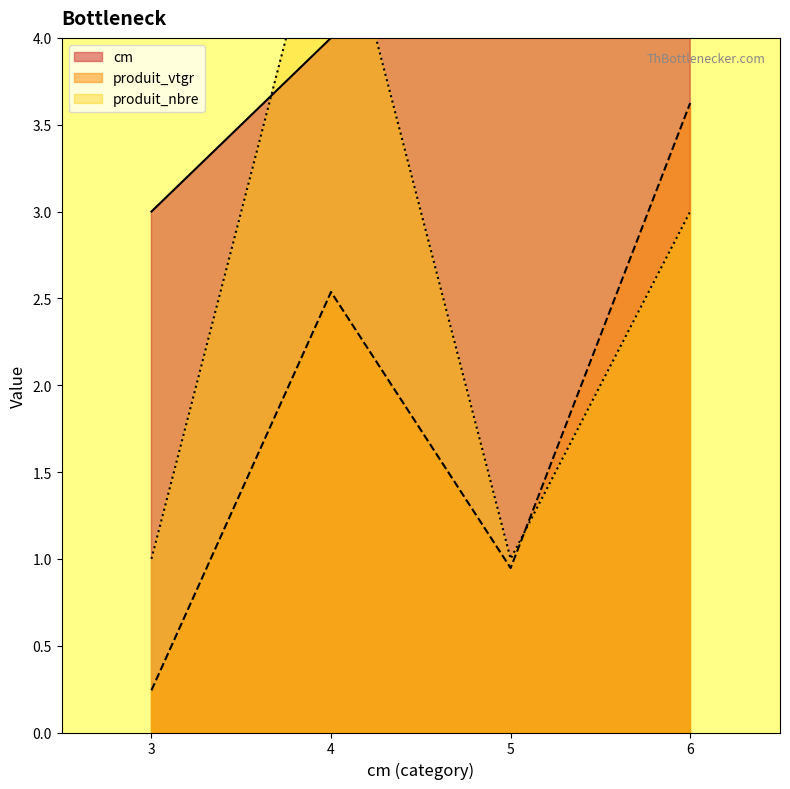

At which label does produit_nbre first exceed 3?

4